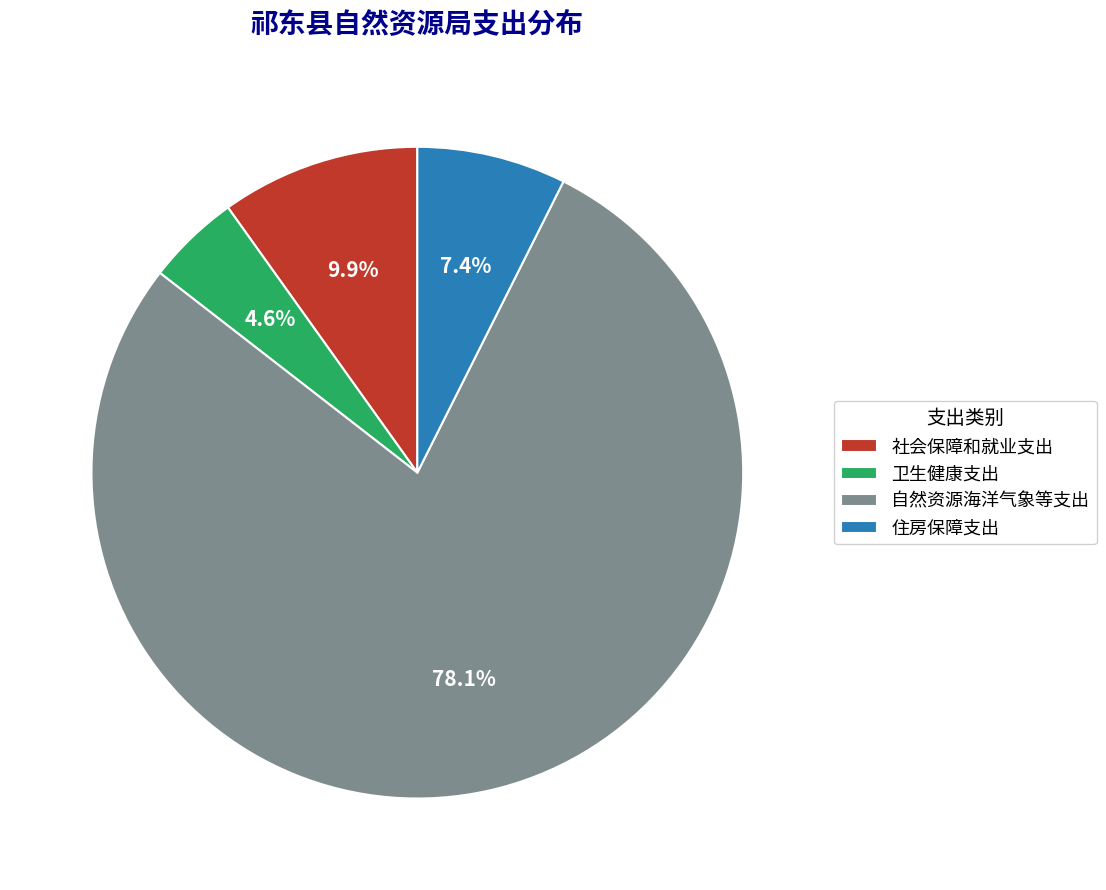

To the nearest percent, what is the average slice percentage?

25%